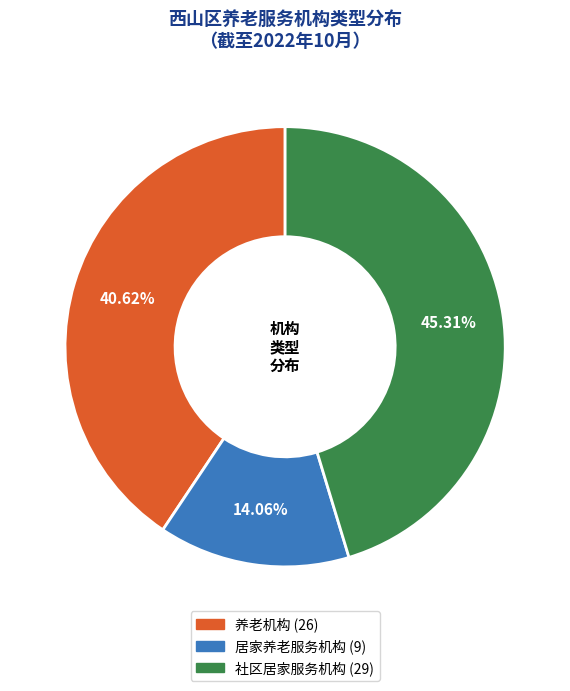

Between 养老机构 and 社区居家服务机构, which is larger?

社区居家服务机构